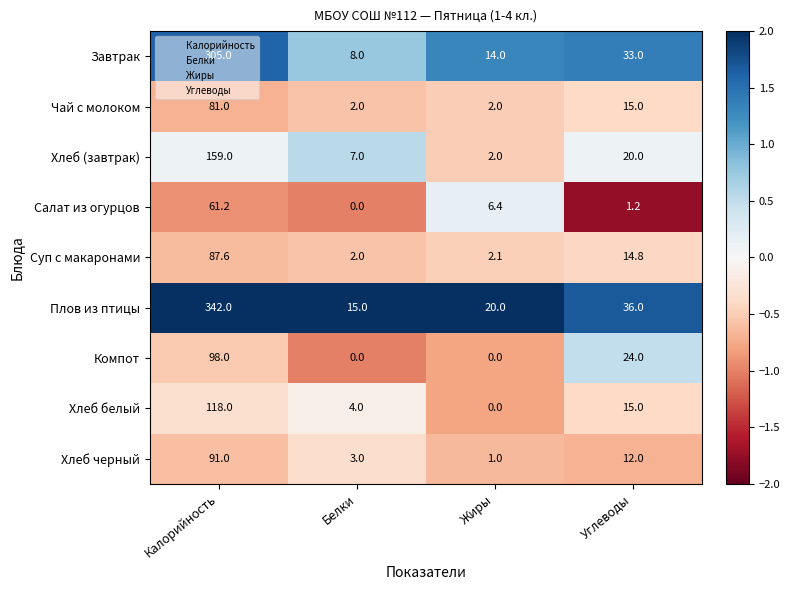

Rank the series at Калорийность from lowest to highest value.

Салат из огурцов, Чай с молоком, Суп с макаронами, Хлеб черный, Компот, Хлеб белый, Хлеб (завтрак), Завтрак, Плов из птицы